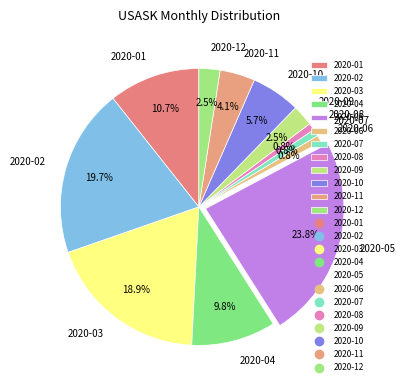

To the nearest percent, what percentage of the pie is 2020-01?

11%